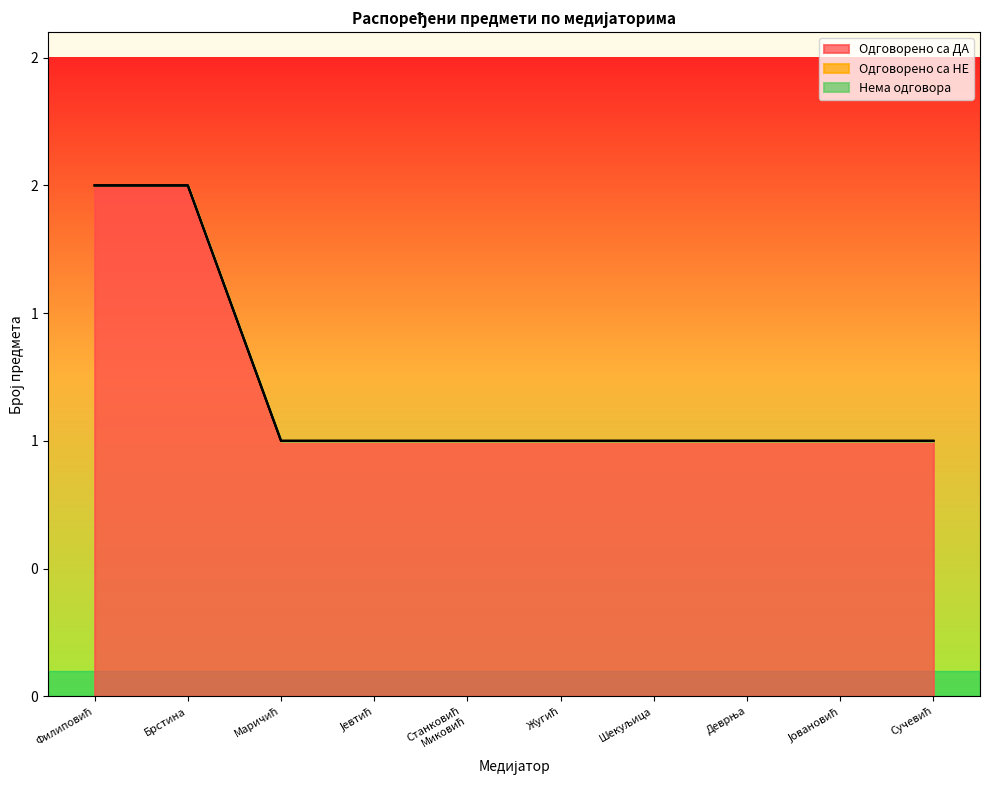

Which series has the largest range (max minus min)?

Одговорено са ДА